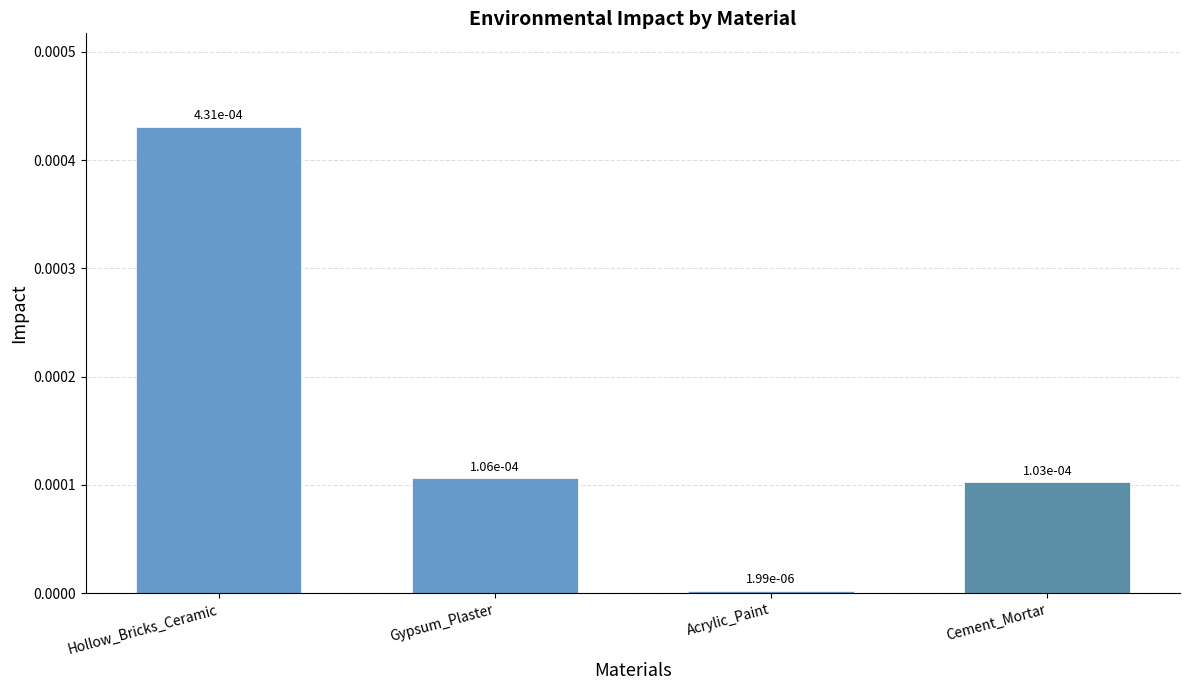

What position from the left is Hollow_Bricks_Ceramic?

1